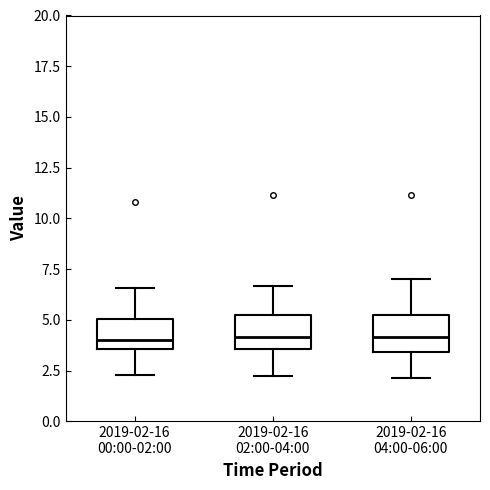

Reading left to right, read every box against the y-axis: the position of its median line, the range the box covers, and the ends of its whiskers. The values are not printed on the chart, so give them approximately, as read against the axis.

2019-02-16 00:00-02:00: median 4.0, box 3.5 to 5.0, whiskers 2.5 to 6.5
2019-02-16 02:00-04:00: median 4.0, box 3.5 to 5.0, whiskers 2.0 to 6.5
2019-02-16 04:00-06:00: median 4.0, box 3.5 to 5.0, whiskers 2.0 to 7.0